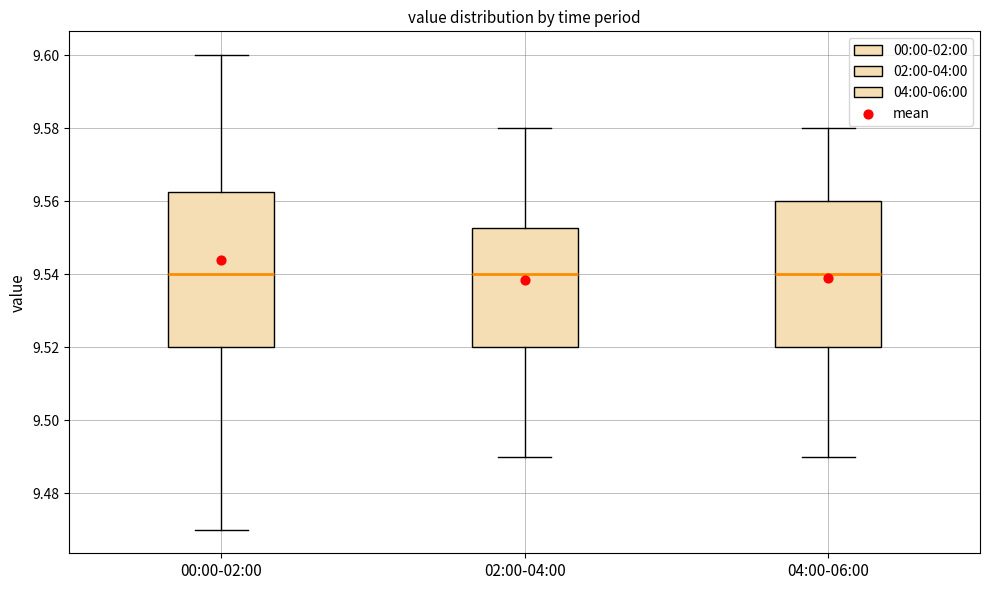

Where is the upper edge of the box for 00:00-02:00 on the y-axis? The values are not printed on the chart, so give them approximately, as read against the axis.

9.562